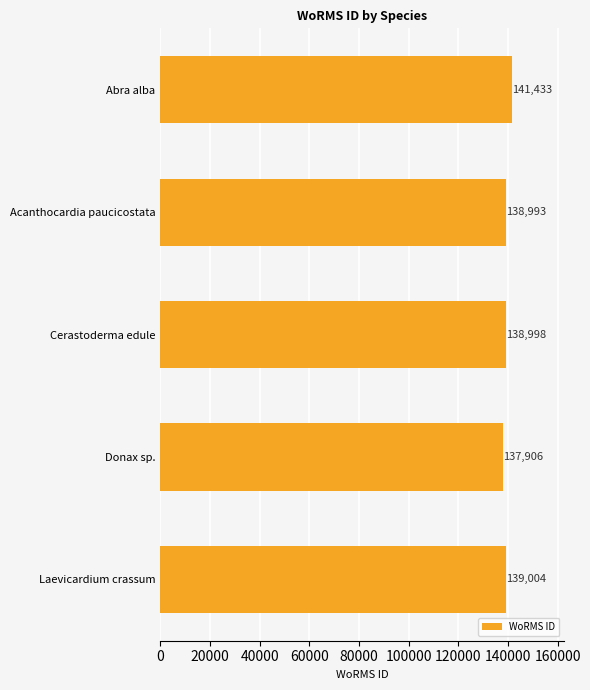

How many data points does each series have?

5